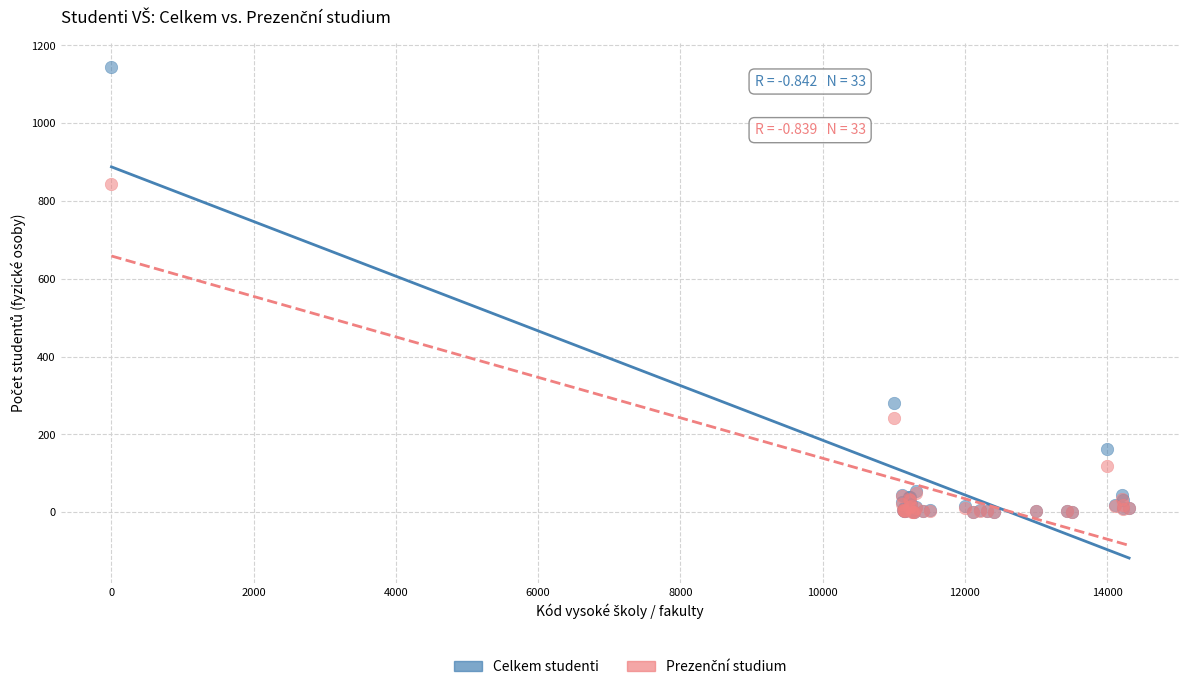

Across all series, what Y value is closest to 572?

843